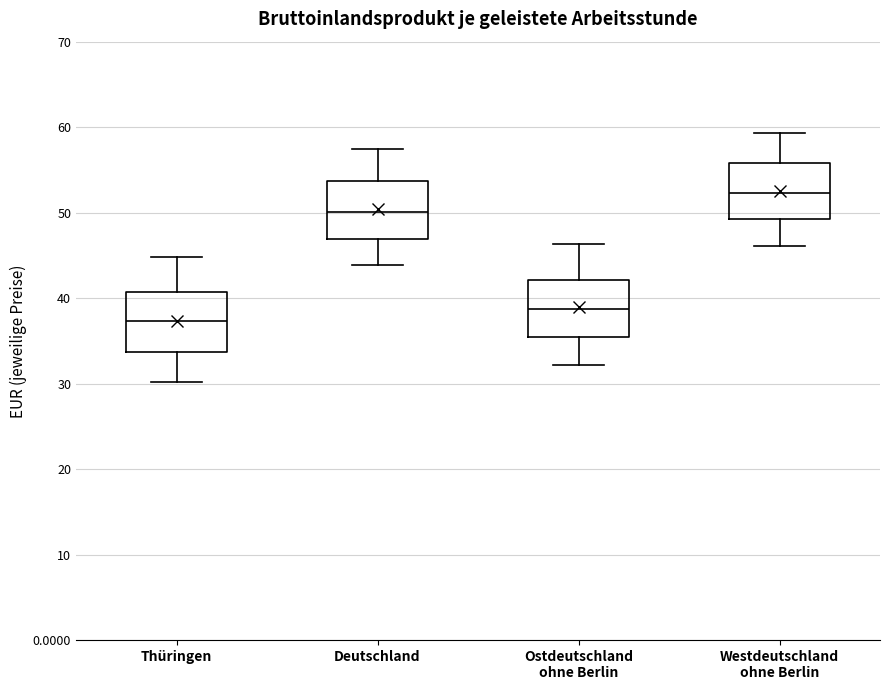

Which box's median line is the lowest?

Thüringen